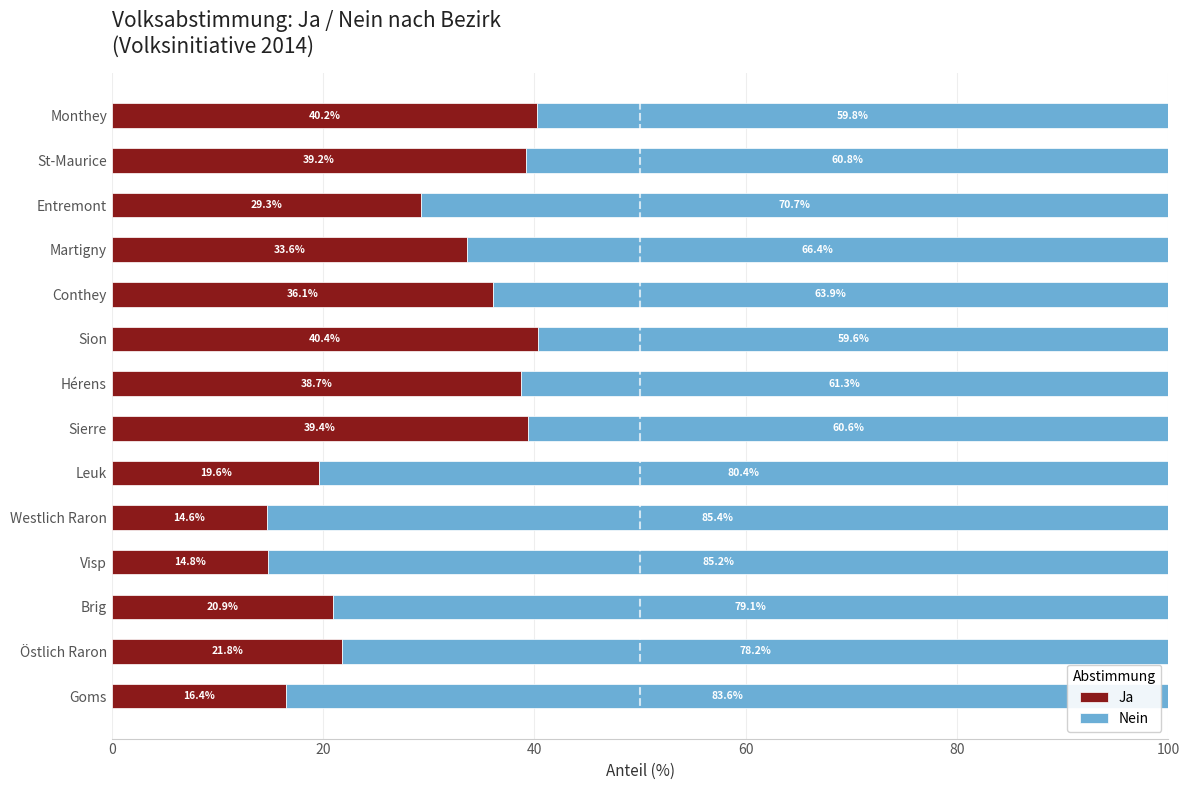

What is the total value across all series at Hérens?

100.0